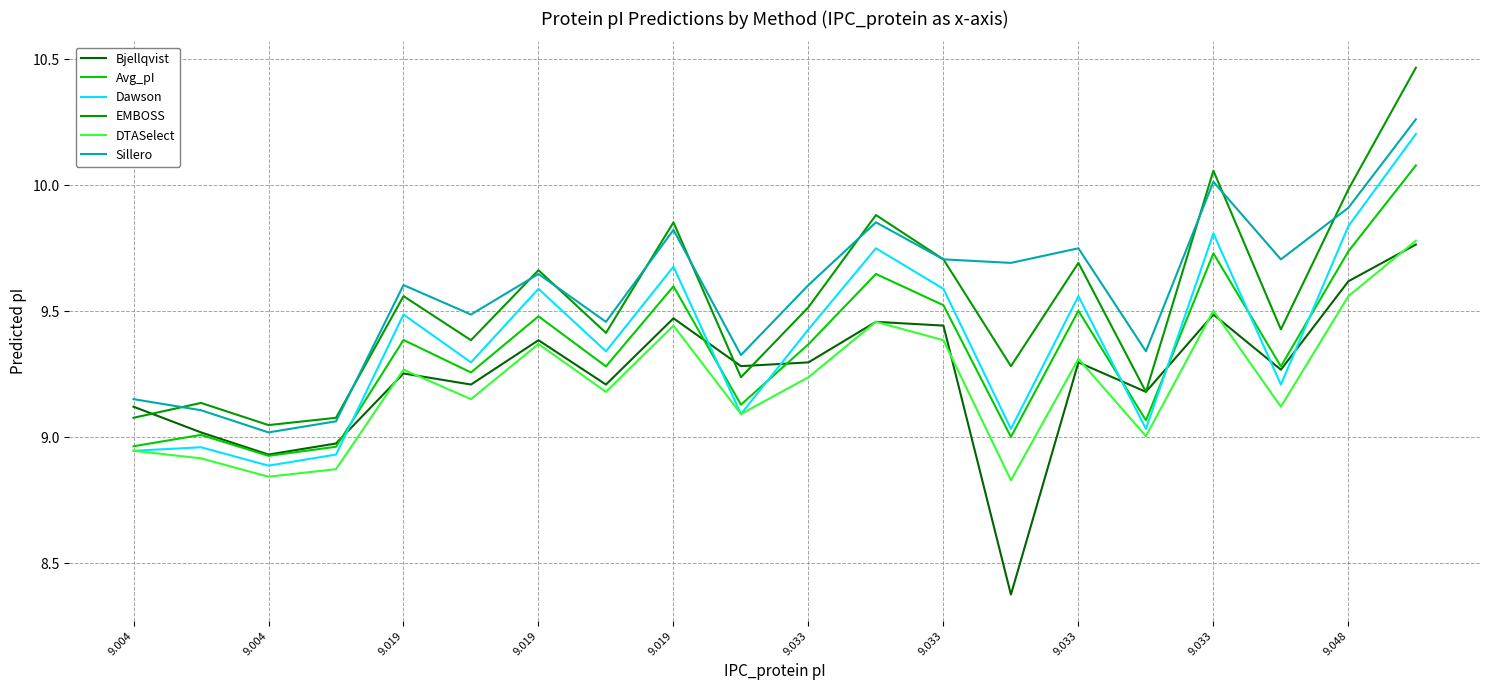

What are all the series names shown in the legend?

Bjellqvist, Avg_pI, Dawson, EMBOSS, DTASelect, Sillero